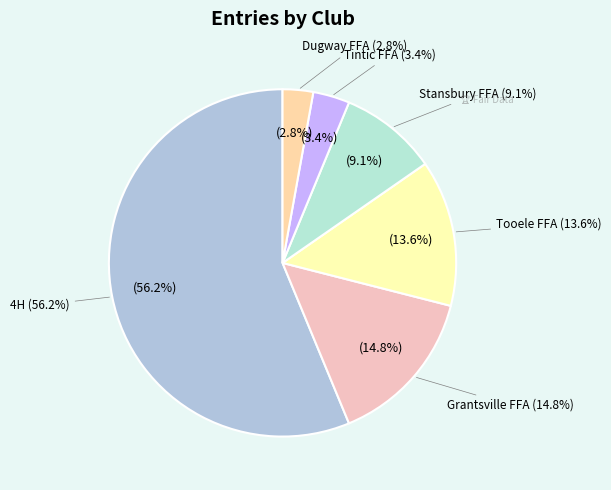

To the nearest percent, what percentage of the pie is Tooele FFA?

14%